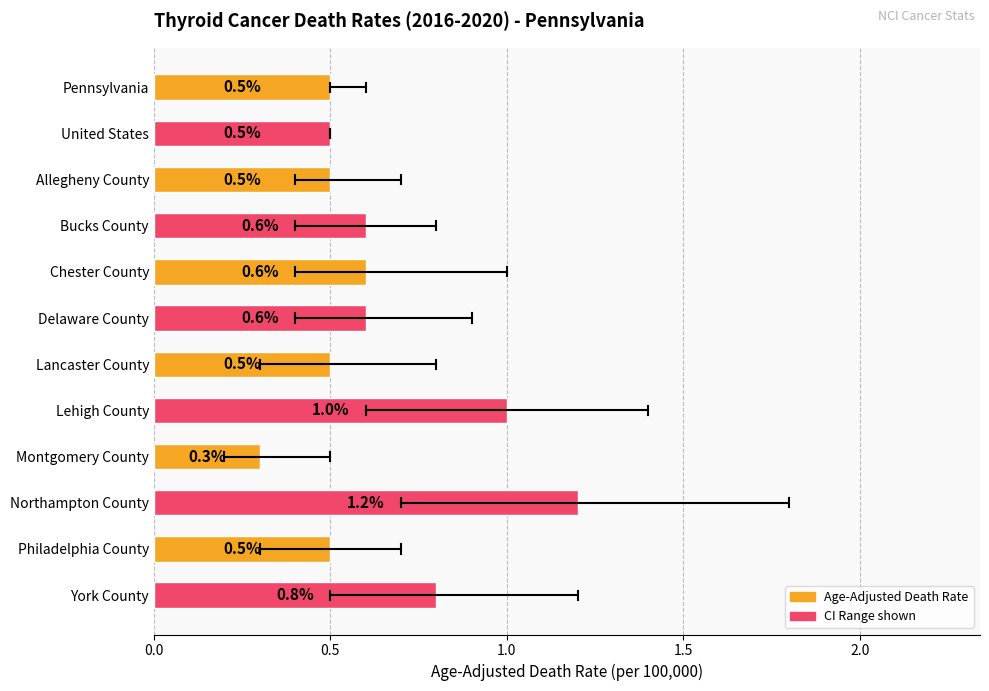

Reading top to bottom, extract all data points from this chart.

Pennsylvania=0.5	United States=0.5	Allegheny County=0.5	Bucks County=0.6	Chester County=0.6	Delaware County=0.6	Lancaster County=0.5	Lehigh County=1.0	Montgomery County=0.3	Northampton County=1.2	Philadelphia County=0.5	York County=0.8